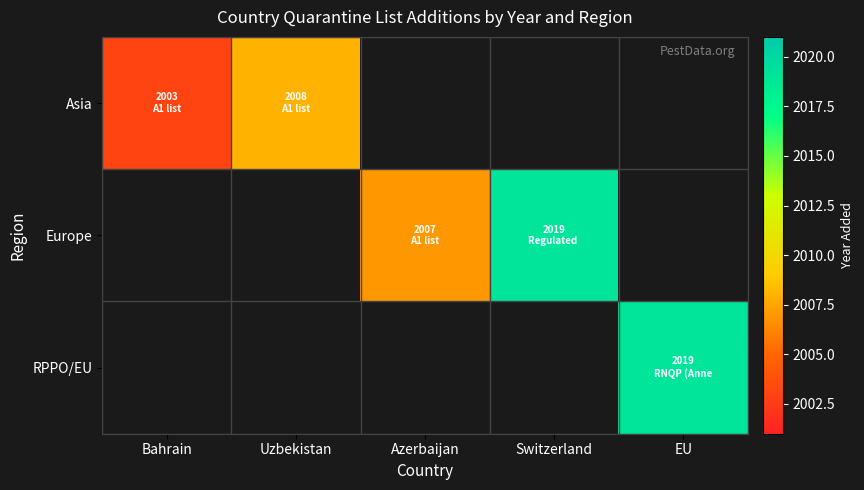

True or false: Asia has a value of 1180.2 at Bahrain.

False